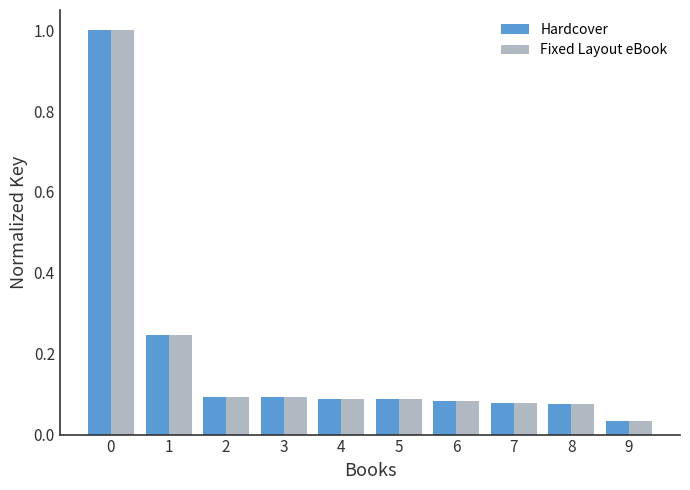

Count the number of categories in the chart.

10